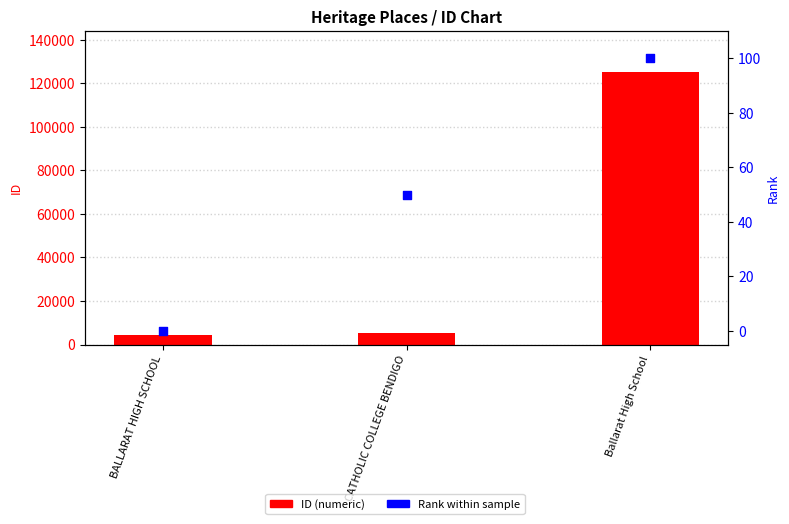

What is the total value across all series at BALLARAT HIGH SCHOOL?

4518